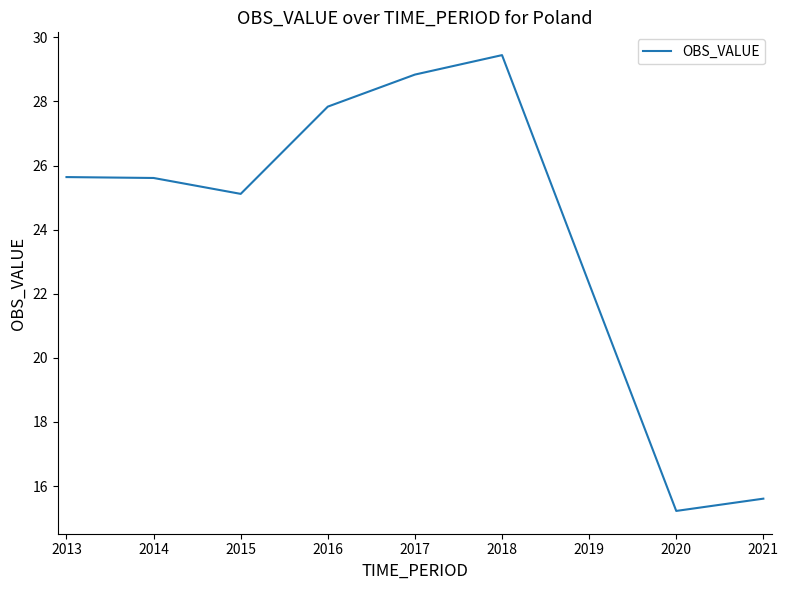

True or false: the data shows 28.8 at 2017.

True